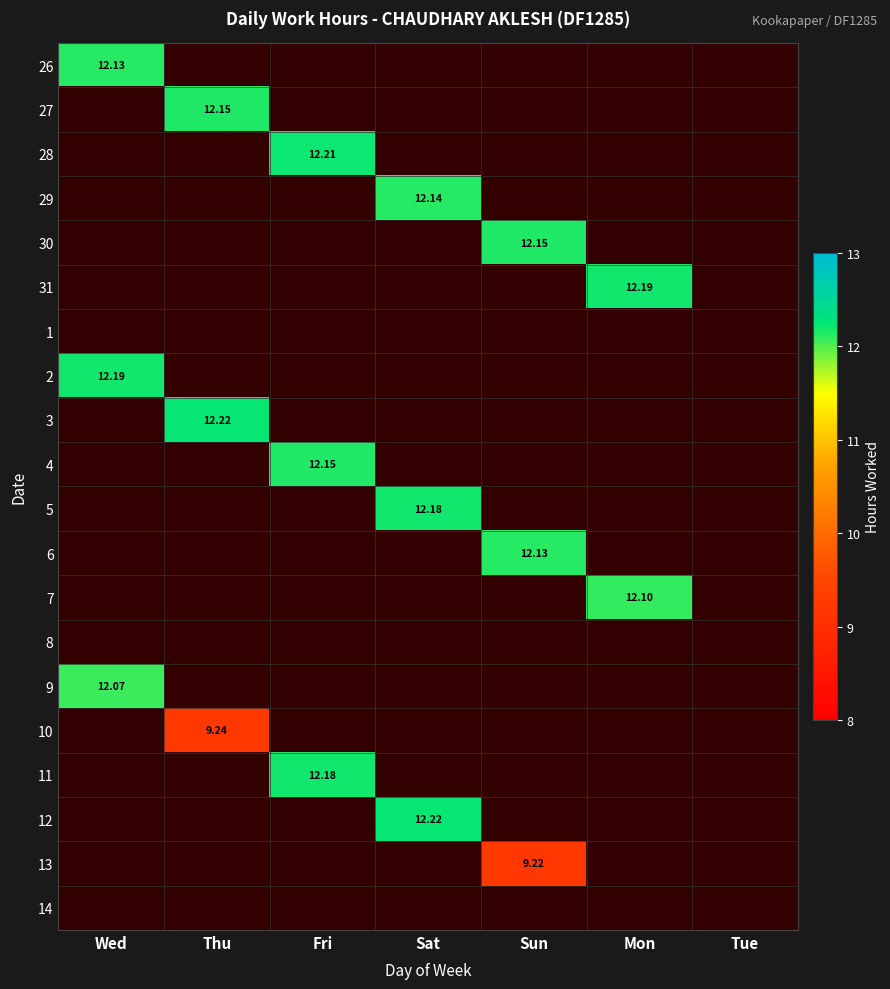

At Thu, list the series in order from smallest to largest.

26, 27, 28, 29, 30, 31, 1, 2, 3, 4, 5, 6, 7, 8, 9, 10, 11, 12, 13, 14